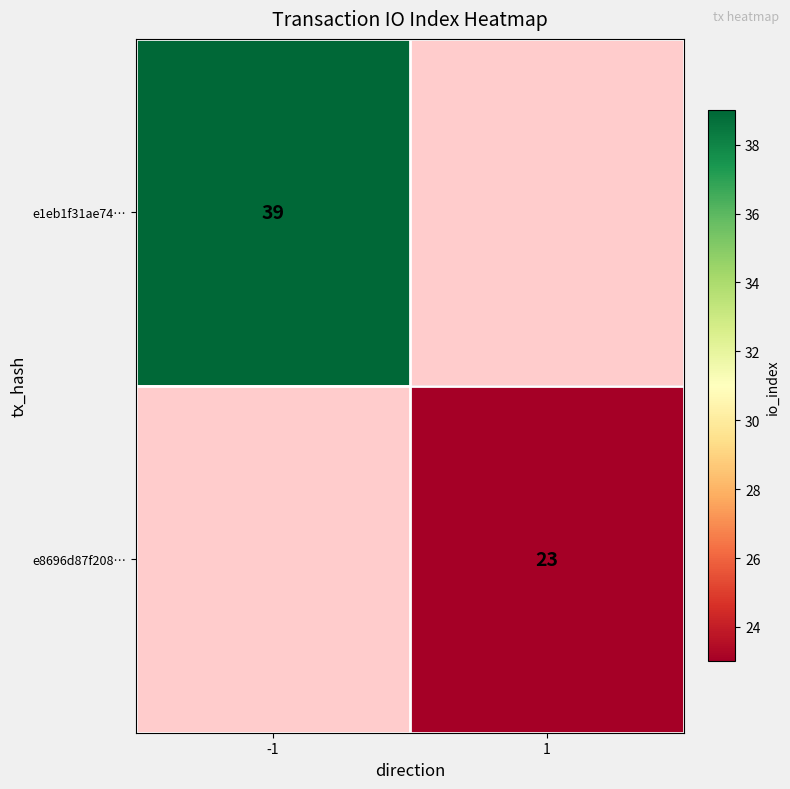

Is the value of e1eb1f31ae74… at -1 greater than the value of e8696d87f208… at 1?

Yes